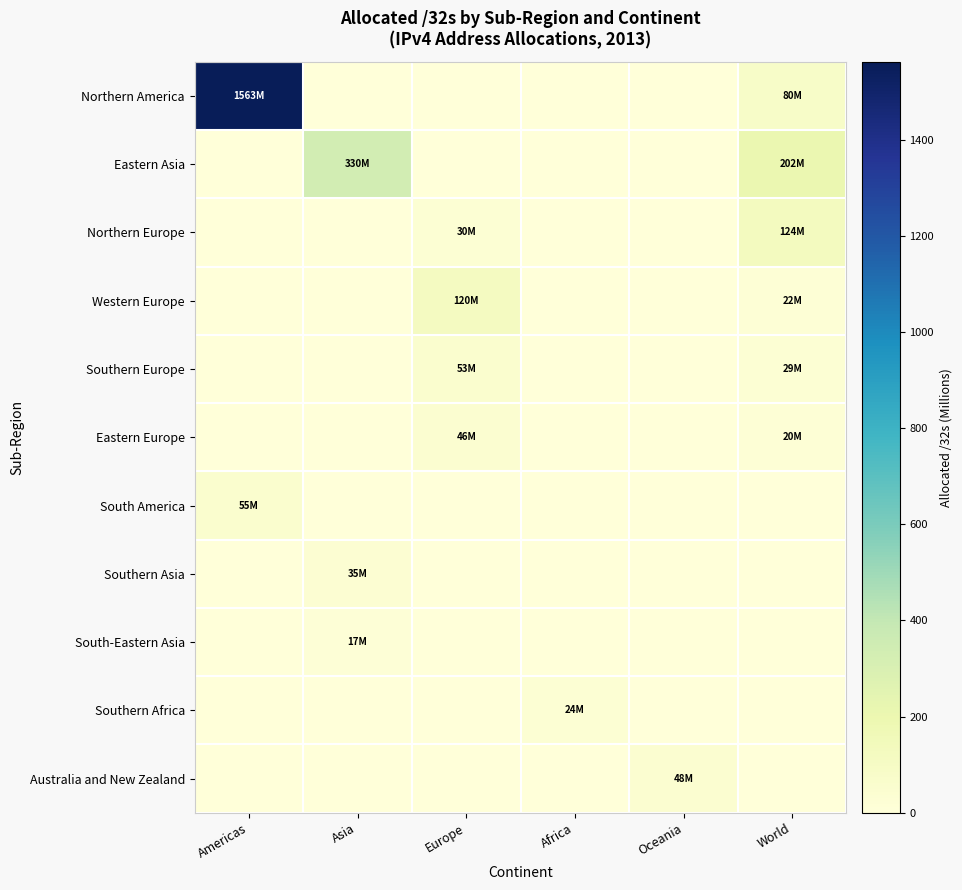

How many data points does each series have?

6